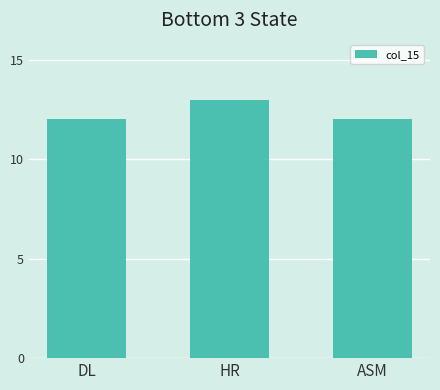

What is the approximate value at HR?

13